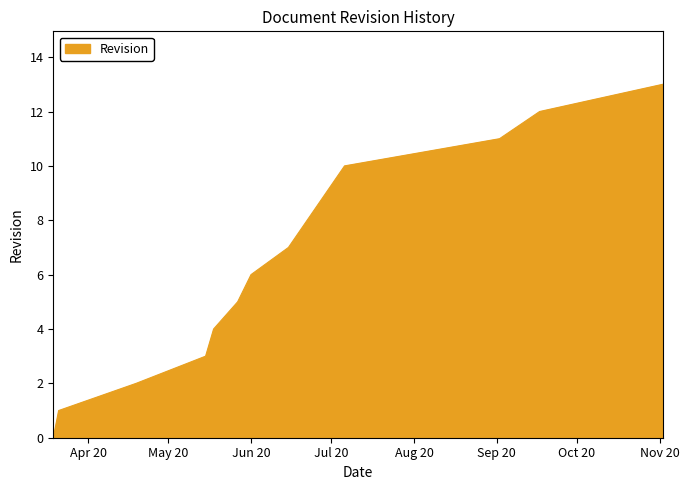

What is the maximum value shown in the chart?

13